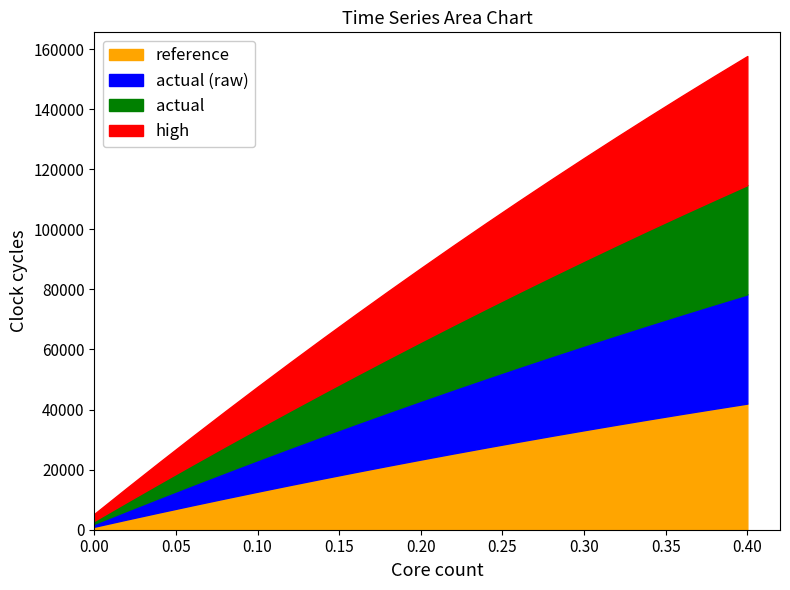

True or false: high and actual (raw) intersect in this chart.

False